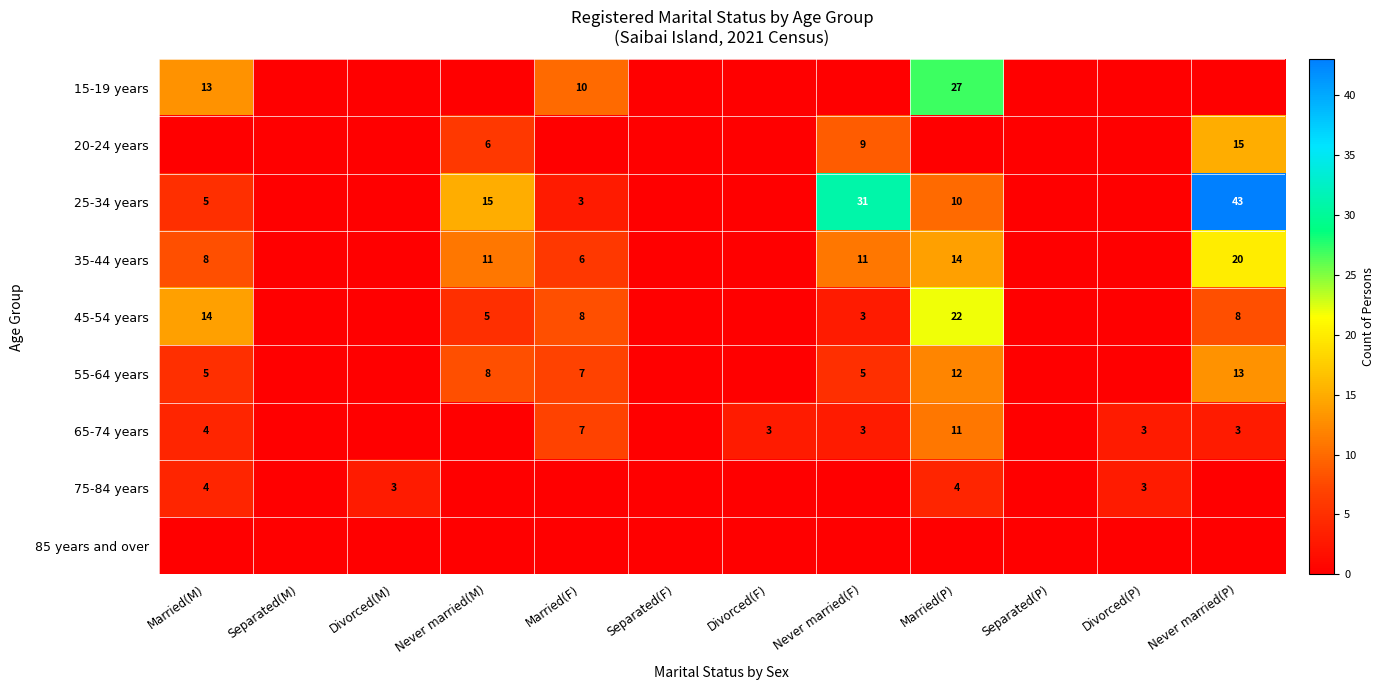

The 55-64 years series shows 8 at Never married(M). True or false?

True